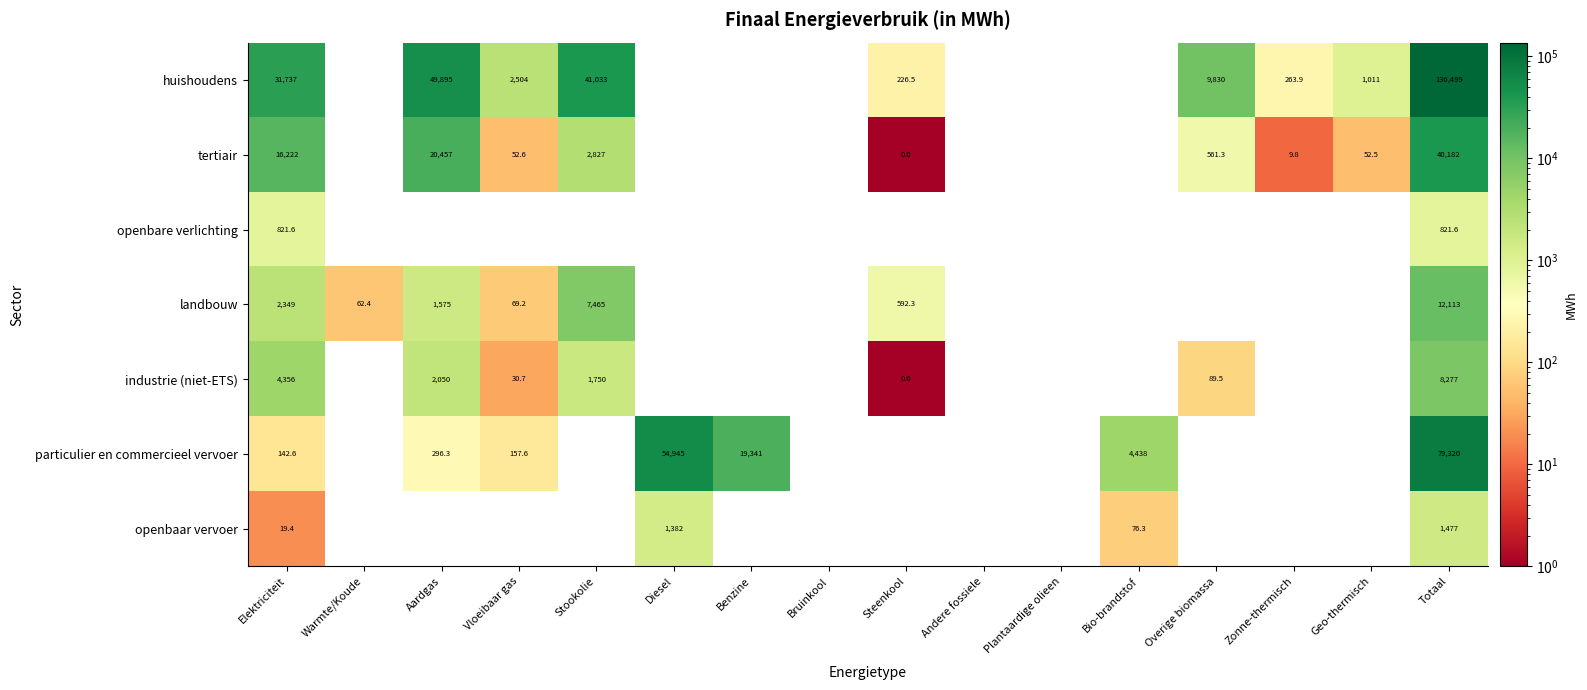

Is it true that tertiair equals 23083.0 at Elektriciteit?

False